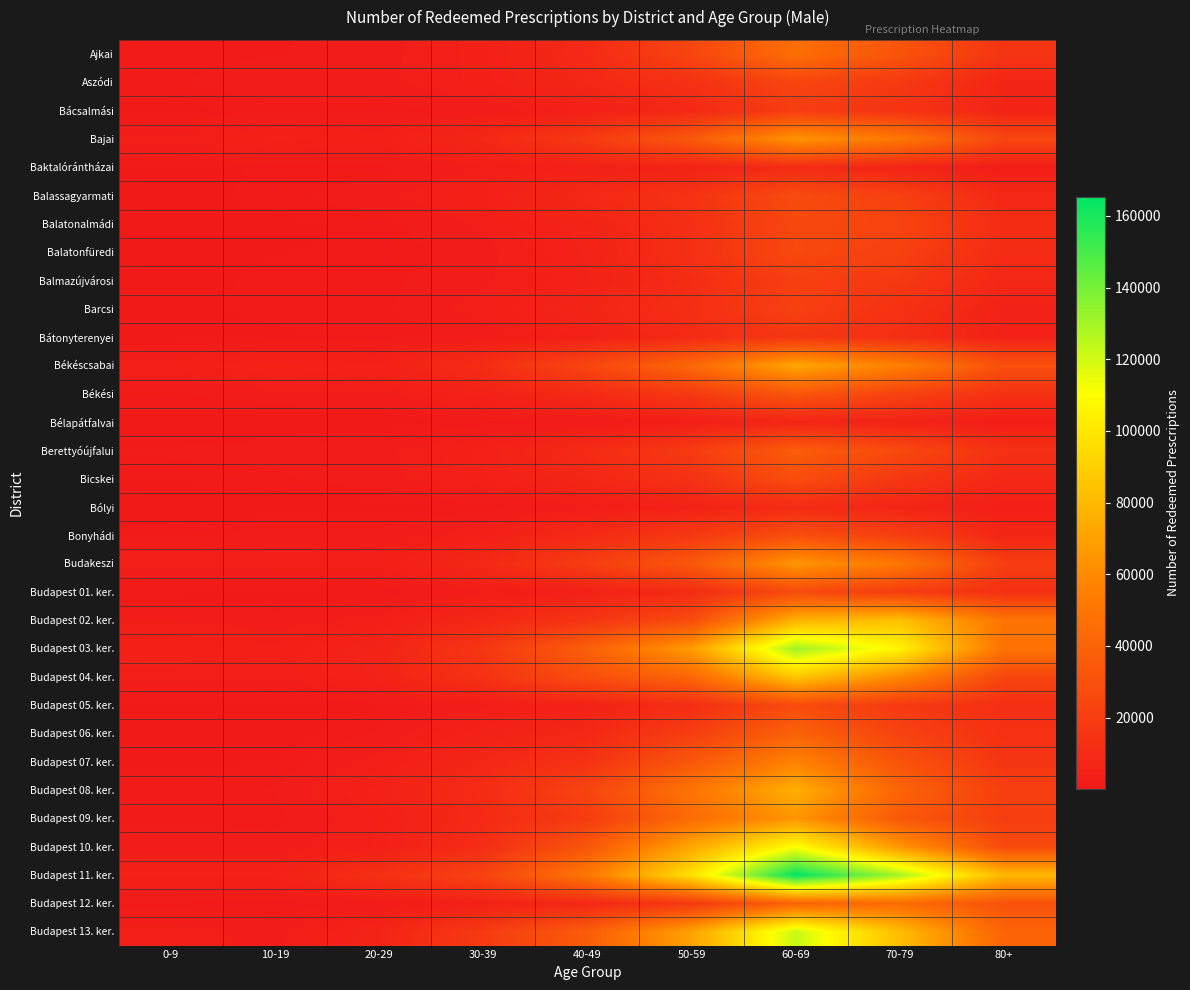

Count the number of data series in this chart.

32